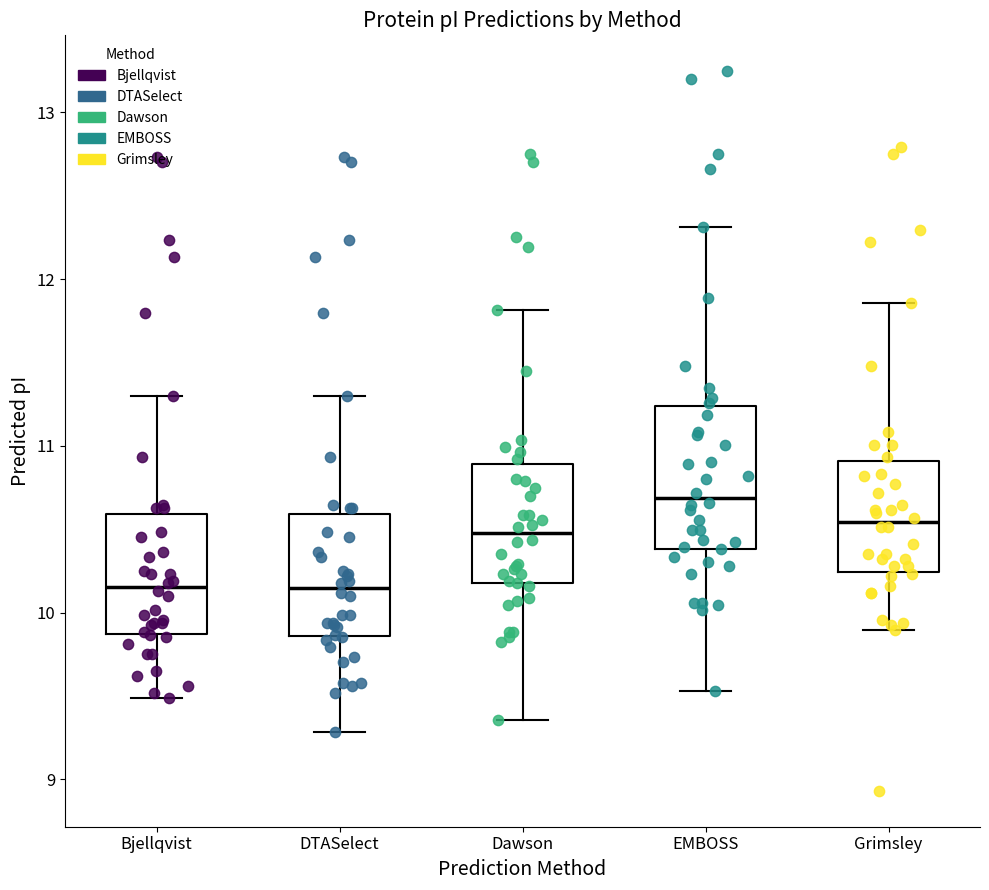

Reading left to right, transcribe this box plot: for each box, give where its median line is, the range the box spans, and where its two whiskers end, as read against the y-axis. The values are not printed on the chart, so give them approximately, as read against the axis.

Bjellqvist: median 10.2, box 9.9 to 10.6, whiskers 9.5 to 11.3
DTASelect: median 10.1, box 9.9 to 10.6, whiskers 9.3 to 11.3
Dawson: median 10.5, box 10.2 to 10.9, whiskers 9.4 to 11.8
EMBOSS: median 10.7, box 10.4 to 11.2, whiskers 9.5 to 12.3
Grimsley: median 10.5, box 10.2 to 10.9, whiskers 9.9 to 11.9